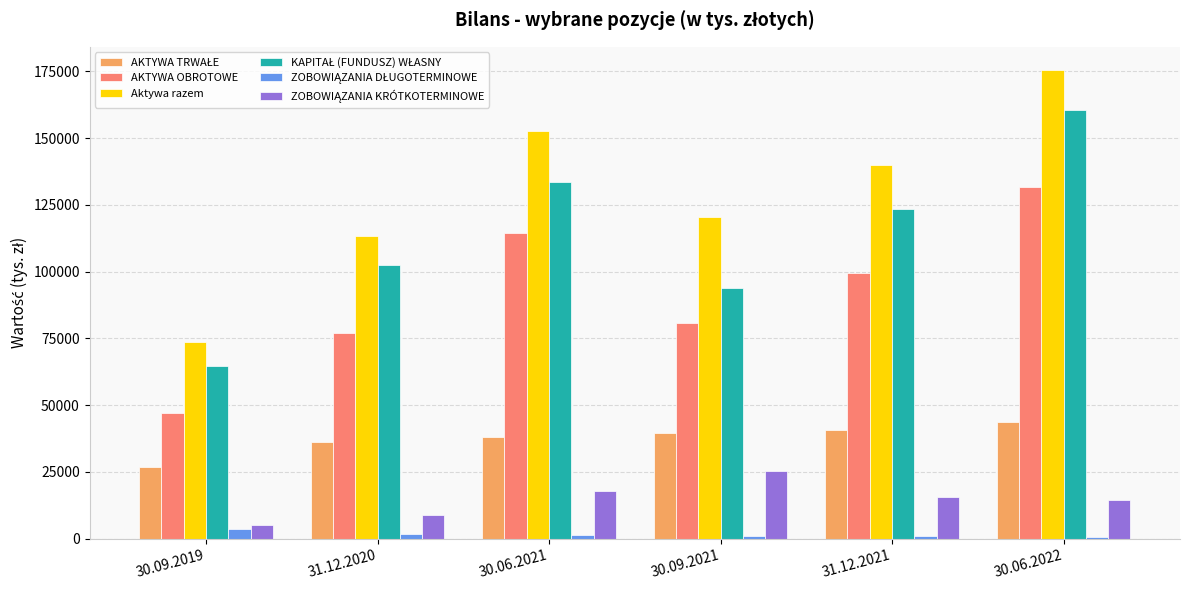

Does the chart contain stacked bars?

No